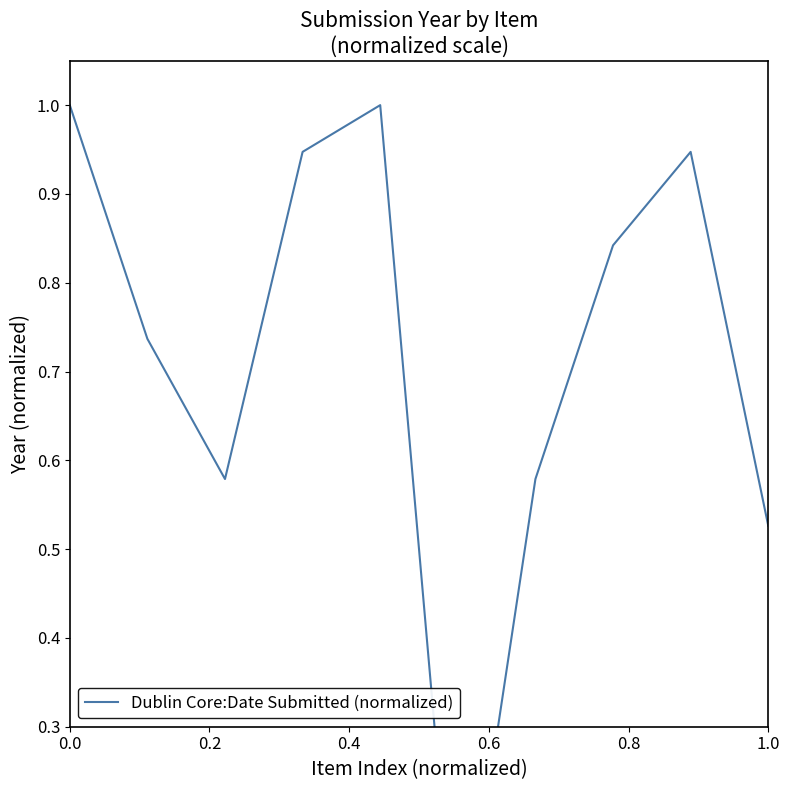

The value at 0.0 is 1.0. True or false?

True